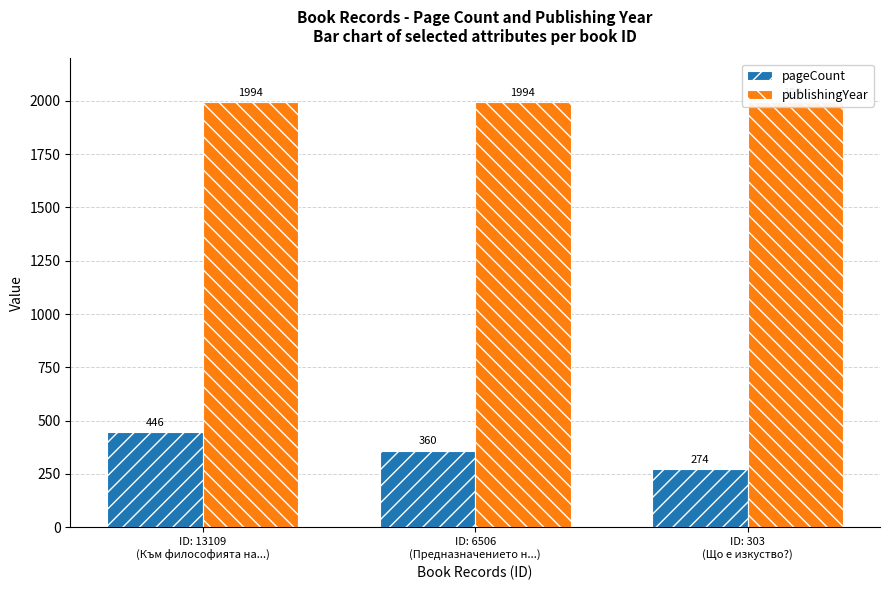

At which label does pageCount first exceed 360?

ID: 13109
(Към философията на...)